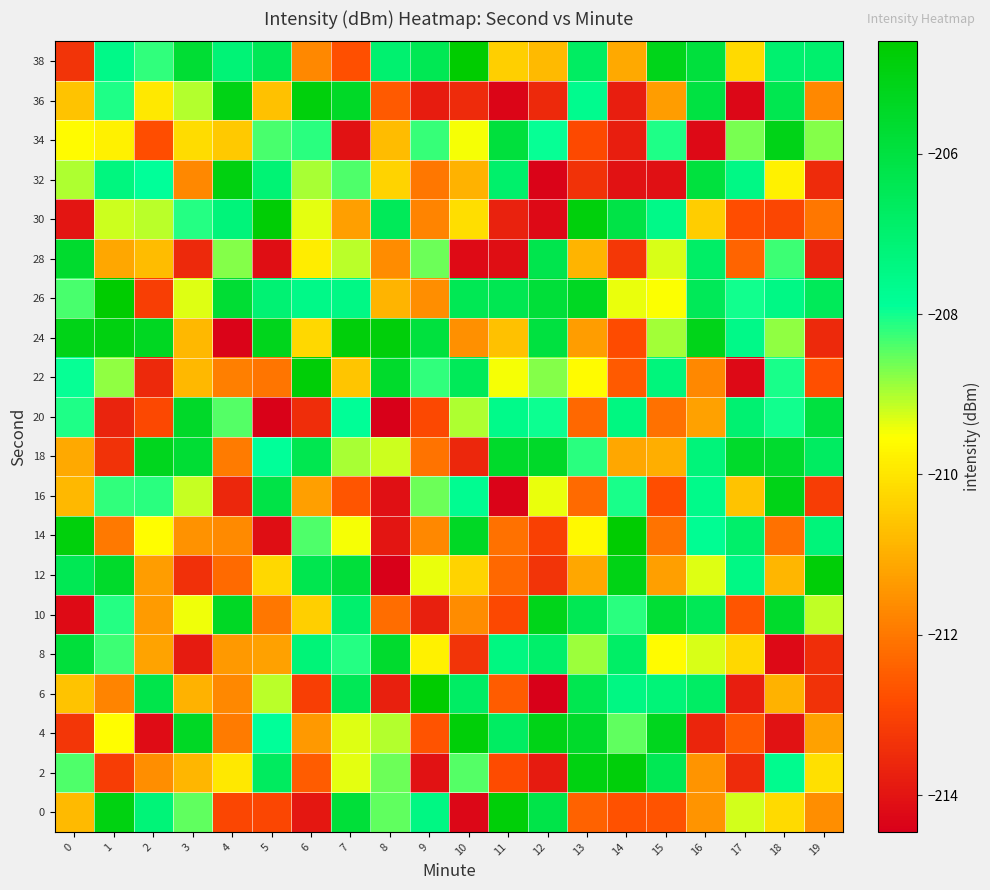

Reading right to left, what are all the values shown in this chart?

0: 19=-211.6	18=-210.2	17=-209.3	16=-211.5	15=-212.7	14=-212.7	13=-212.4	12=-206.2	11=-204.8	10=-214.3	9=-207.4	8=-208.5	7=-205.8	6=-213.9	5=-212.9	4=-212.9	3=-208.5	2=-207.2	1=-205.0	0=-210.8
2: 19=-210.1	18=-207.7	17=-213.5	16=-211.5	15=-206.4	14=-204.8	13=-205.0	12=-213.9	11=-212.8	10=-208.4	9=-214.0	8=-208.6	7=-209.4	6=-212.5	5=-206.7	4=-209.9	3=-210.8	2=-211.6	1=-213.1	0=-208.4
4: 19=-211.3	18=-214.1	17=-212.5	16=-213.6	15=-205.3	14=-208.5	13=-205.6	12=-205.1	11=-206.8	10=-204.8	9=-212.7	8=-209.0	7=-209.3	6=-211.4	5=-207.9	4=-211.9	3=-205.4	2=-214.2	1=-209.6	0=-213.3
6: 19=-213.3	18=-210.9	17=-213.8	16=-206.8	15=-207.2	14=-207.4	13=-206.4	12=-214.5	11=-212.5	10=-206.8	9=-204.6	8=-213.8	7=-206.5	6=-213.1	5=-209.1	4=-211.7	3=-210.9	2=-206.2	1=-211.8	0=-210.6
8: 19=-213.4	18=-214.3	17=-210.2	16=-209.3	15=-209.6	14=-206.8	13=-208.9	12=-206.9	11=-207.4	10=-213.3	9=-209.8	8=-205.6	7=-208.1	6=-207.2	5=-211.3	4=-211.4	3=-213.9	2=-211.2	1=-208.3	0=-205.9
10: 19=-209.1	18=-205.6	17=-212.6	16=-206.5	15=-205.8	14=-208.2	13=-206.4	12=-205.2	11=-212.9	10=-211.6	9=-213.7	8=-212.2	7=-207.0	6=-210.4	5=-212.0	4=-205.4	3=-209.4	2=-211.4	1=-208.1	0=-214.2
12: 19=-204.8	18=-210.9	17=-207.5	16=-209.3	15=-211.3	14=-205.1	13=-211.1	12=-213.3	11=-212.3	10=-210.3	9=-209.4	8=-214.4	7=-205.9	6=-206.3	5=-210.2	4=-212.2	3=-213.4	2=-211.3	1=-205.5	0=-206.4
14: 19=-207.2	18=-212.1	17=-206.9	16=-207.8	15=-212.1	14=-204.6	13=-209.6	12=-213.1	11=-212.1	10=-205.4	9=-211.7	8=-214.0	7=-209.5	6=-208.4	5=-214.1	4=-211.7	3=-211.5	2=-209.5	1=-212.0	0=-204.9
16: 19=-213.1	18=-205.1	17=-210.6	16=-207.6	15=-212.8	14=-208.1	13=-212.2	12=-209.4	11=-214.3	10=-207.7	9=-208.6	8=-214.1	7=-212.6	6=-211.3	5=-206.2	4=-213.6	3=-209.1	2=-208.2	1=-208.2	0=-210.8
18: 19=-206.7	18=-205.6	17=-205.5	16=-207.2	15=-211.0	14=-211.1	13=-208.2	12=-205.5	11=-205.5	10=-213.6	9=-212.1	8=-209.2	7=-209.0	6=-206.3	5=-207.9	4=-211.9	3=-205.7	2=-205.3	1=-213.4	0=-211.1
20: 19=-206.0	18=-208.0	17=-207.0	16=-211.3	15=-212.1	14=-207.4	13=-212.3	12=-208.0	11=-207.6	10=-209.0	9=-212.9	8=-214.5	7=-207.9	6=-213.5	5=-214.4	4=-208.4	3=-205.5	2=-212.9	1=-213.7	0=-208.1
22: 19=-212.7	18=-208.1	17=-214.3	16=-211.7	15=-207.3	14=-212.6	13=-209.6	12=-208.7	11=-209.5	10=-206.6	9=-208.2	8=-205.6	7=-210.6	6=-204.8	5=-212.1	4=-211.9	3=-210.8	2=-213.6	1=-208.8	0=-207.9
24: 19=-213.5	18=-208.8	17=-207.5	16=-205.1	15=-208.9	14=-212.8	13=-211.3	12=-206.0	11=-210.7	10=-211.6	9=-206.0	8=-204.9	7=-204.8	6=-210.2	5=-205.2	4=-214.4	3=-210.8	2=-205.4	1=-205.0	0=-205.1
26: 19=-206.5	18=-207.5	17=-208.0	16=-206.5	15=-209.5	14=-209.4	13=-205.4	12=-205.8	11=-206.4	10=-206.4	9=-211.6	8=-210.9	7=-207.5	6=-207.5	5=-207.1	4=-205.7	3=-209.3	2=-213.1	1=-204.6	0=-208.4
28: 19=-213.7	18=-208.3	17=-212.3	16=-206.8	15=-209.3	14=-213.2	13=-210.9	12=-206.3	11=-214.1	10=-214.2	9=-208.6	8=-211.6	7=-209.1	6=-209.9	5=-214.1	4=-208.7	3=-213.6	2=-210.8	1=-211.1	0=-205.6
30: 19=-212.0	18=-212.9	17=-212.8	16=-210.4	15=-207.5	14=-206.1	13=-204.9	12=-214.3	11=-213.7	10=-210.1	9=-211.8	8=-206.6	7=-211.3	6=-209.3	5=-204.7	4=-207.2	3=-208.1	2=-209.1	1=-209.2	0=-214.0
32: 19=-213.5	18=-209.8	17=-207.5	16=-206.0	15=-214.1	14=-214.0	13=-213.3	12=-214.4	11=-206.9	10=-210.9	9=-212.0	8=-210.3	7=-208.4	6=-209.0	5=-207.1	4=-205.0	3=-211.7	2=-207.9	1=-207.4	0=-209.0
34: 19=-208.8	18=-205.1	17=-208.6	16=-214.2	15=-208.1	14=-213.8	13=-212.9	12=-207.9	11=-205.9	10=-209.5	9=-208.2	8=-210.8	7=-214.1	6=-208.2	5=-208.3	4=-210.5	3=-210.2	2=-212.8	1=-209.8	0=-209.6
36: 19=-211.7	18=-206.4	17=-214.3	16=-206.1	15=-211.3	14=-213.8	13=-207.7	12=-213.6	11=-214.3	10=-213.5	9=-213.8	8=-212.5	7=-205.5	6=-204.9	5=-210.6	4=-205.1	3=-209.1	2=-209.9	1=-208.1	0=-210.6
38: 19=-207.0	18=-207.0	17=-210.2	16=-205.9	15=-205.2	14=-211.1	13=-206.7	12=-210.8	11=-210.4	10=-204.6	9=-206.4	8=-207.0	7=-212.7	6=-211.7	5=-206.5	4=-207.2	3=-205.7	2=-208.2	1=-207.5	0=-213.3